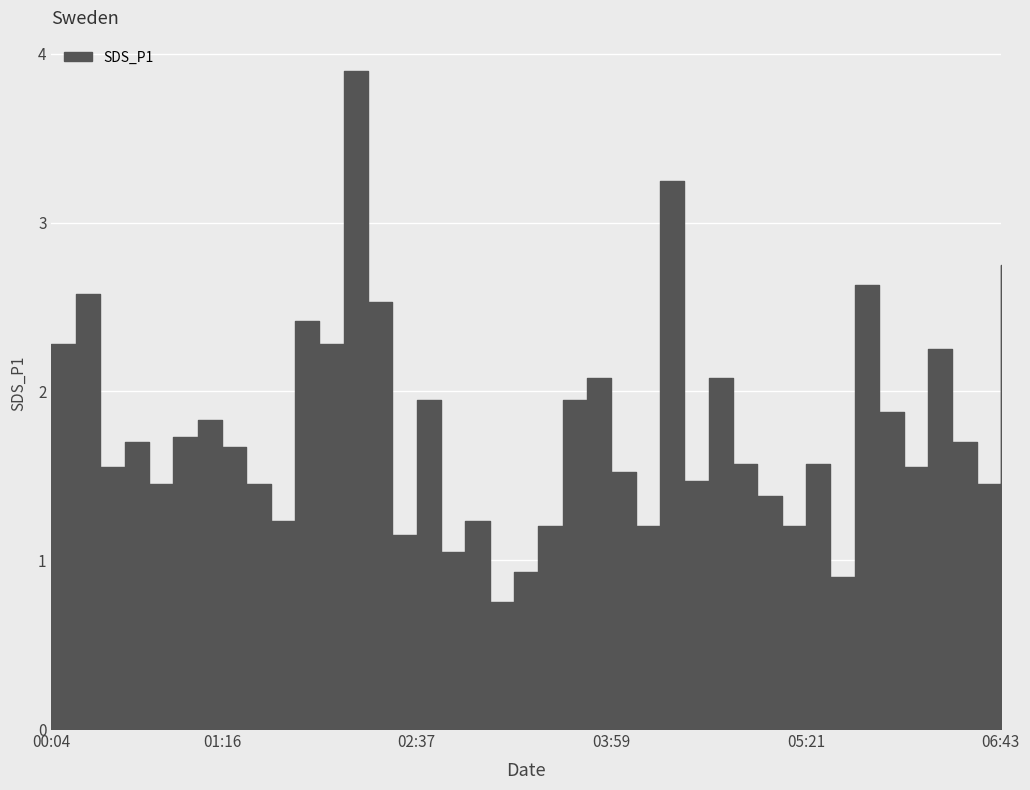

At which label does the data first exceed 1?

00:04